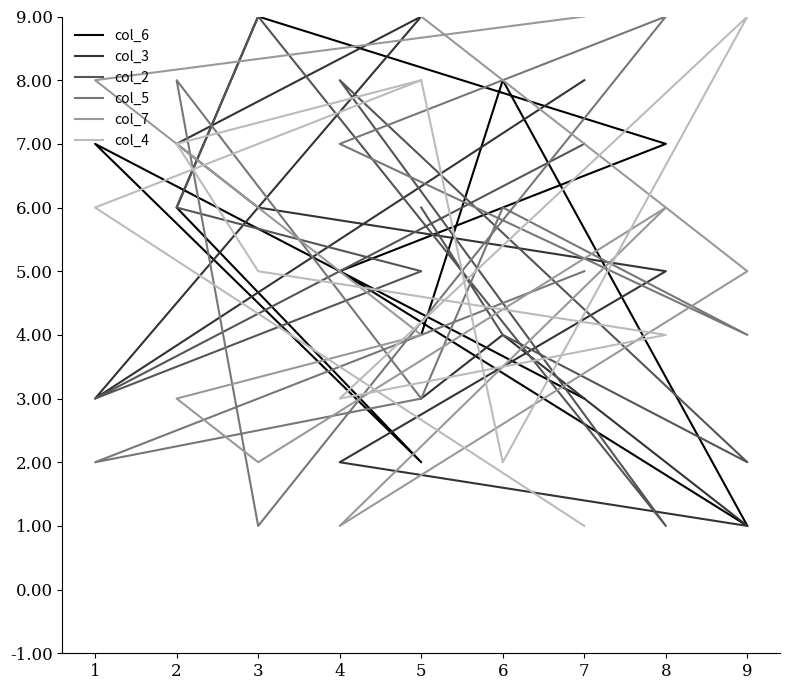

How many col_3 values are between 3 and 7?

6